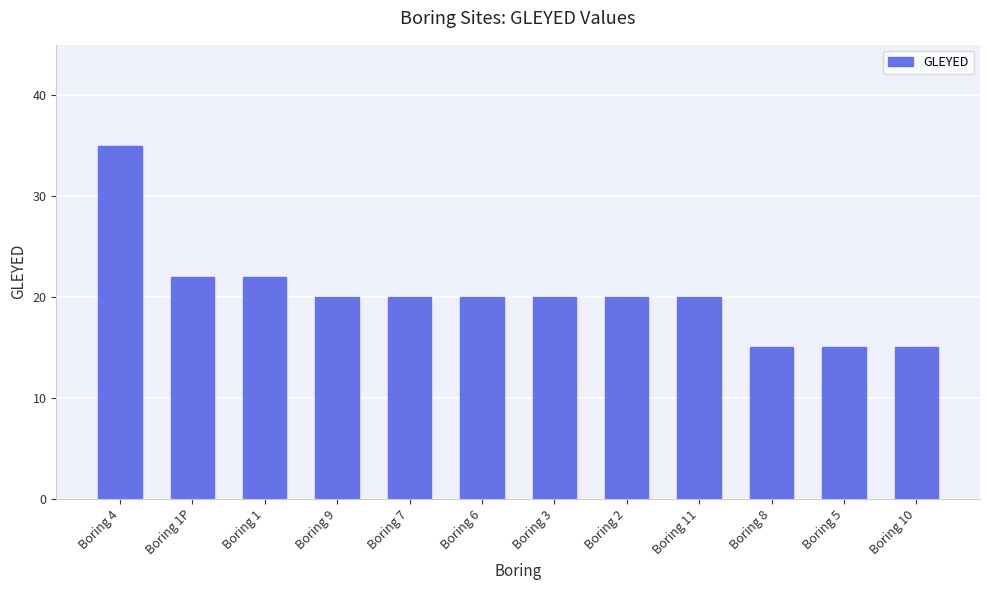

Does the chart contain stacked bars?

No